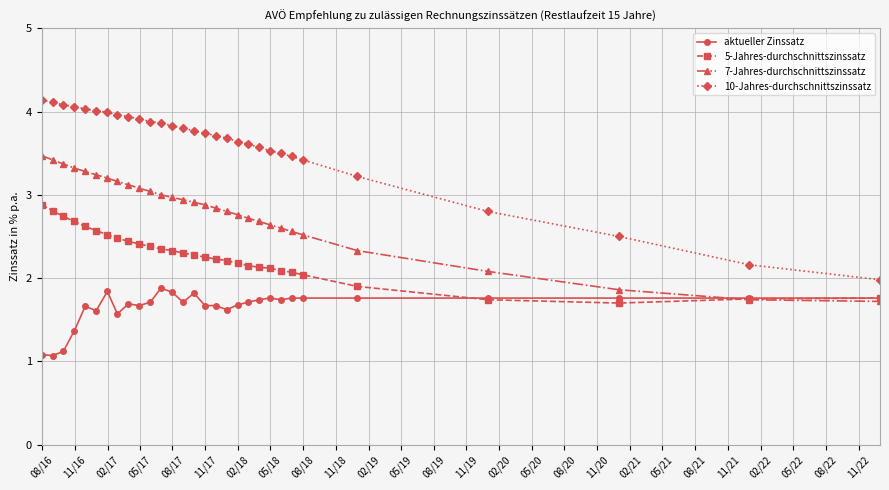

List the series in order of their peak value, highest first.

10-Jahres-durchschnittszinssatz, 7-Jahres-durchschnittszinssatz, 5-Jahres-durchschnittszinssatz, aktueller Zinssatz